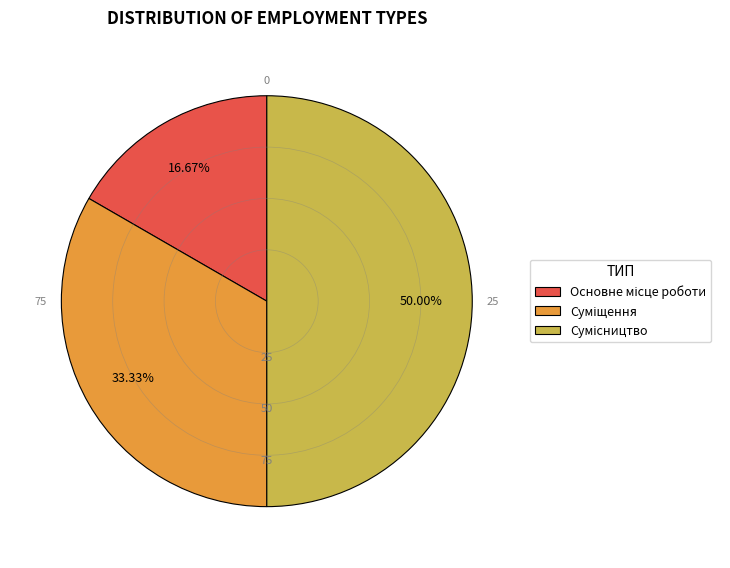

Count the number of slices in the pie.

3